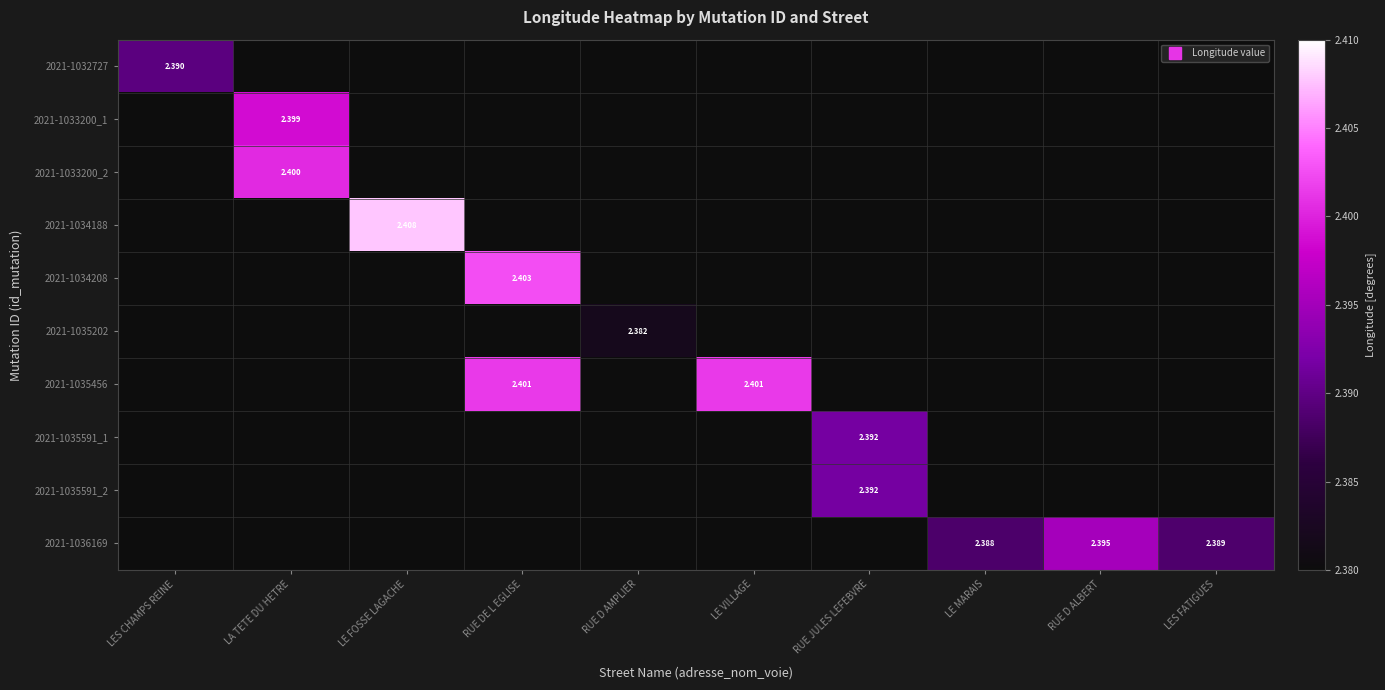

List the labels in order of 2021-1033200_1 value, smallest first.

LES CHAMPS REINE, LA TETE DU HETRE, LE FOSSE LAGACHE, RUE DE L EGLISE, RUE D AMPLIER, LE VILLAGE, RUE JULES LEFEBVRE, LE MARAIS, RUE D ALBERT, LES FATIGUES